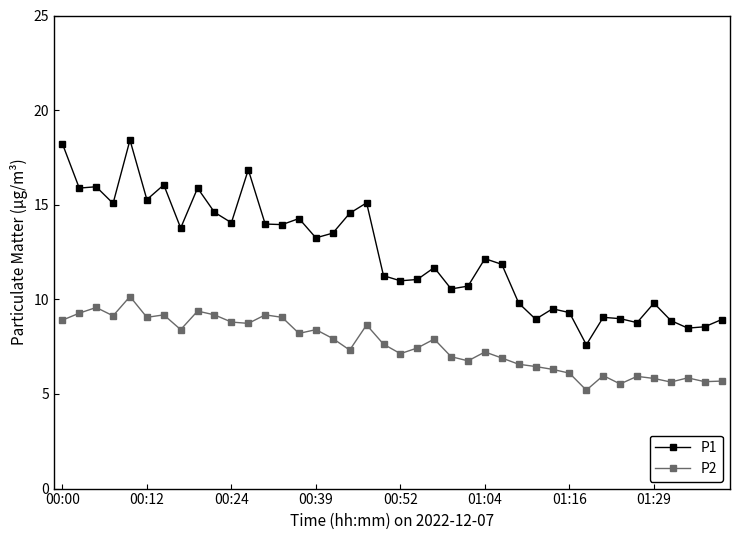

What is the smallest value displayed?

5.2